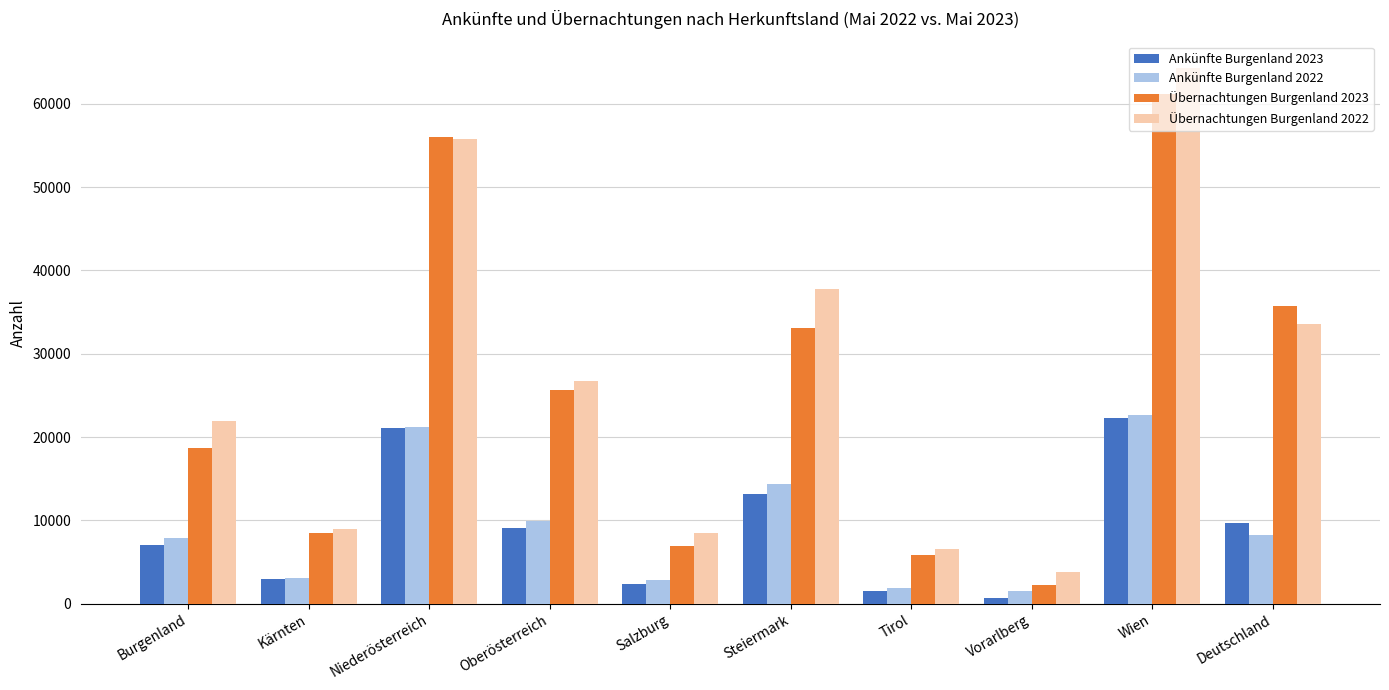

At which label does Ankünfte Burgenland 2023 reach its peak?

Wien